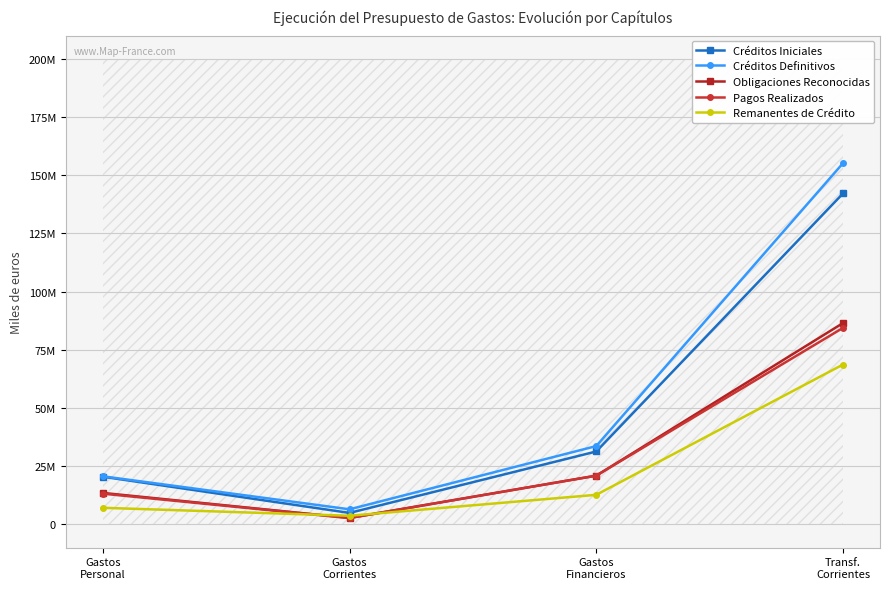

What are all the series names shown in the legend?

Créditos Iniciales, Créditos Definitivos, Obligaciones Reconocidas, Pagos Realizados, Remanentes de Crédito